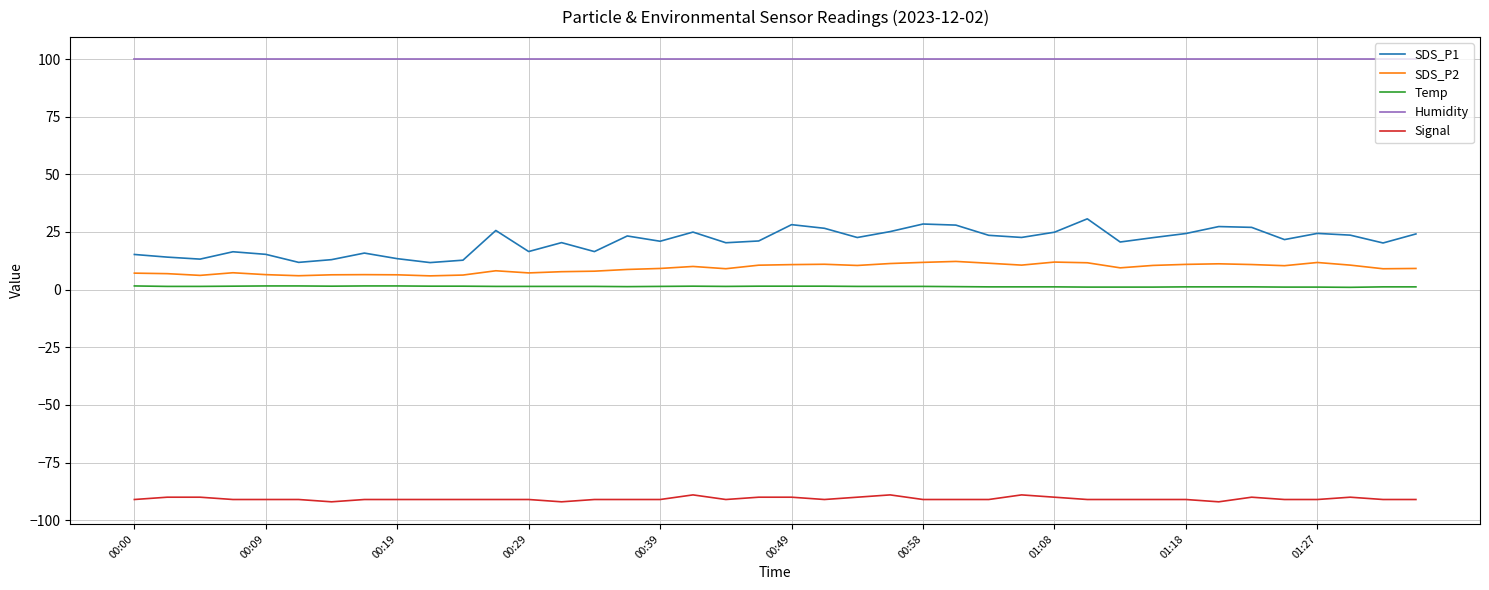

What is the difference between the maximum and minimum values in the SDS_P2 series?

6.3